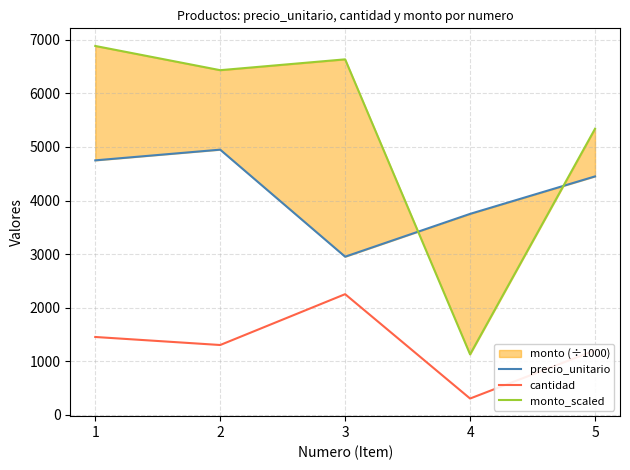

Which has a higher value, 5 or 4?

5